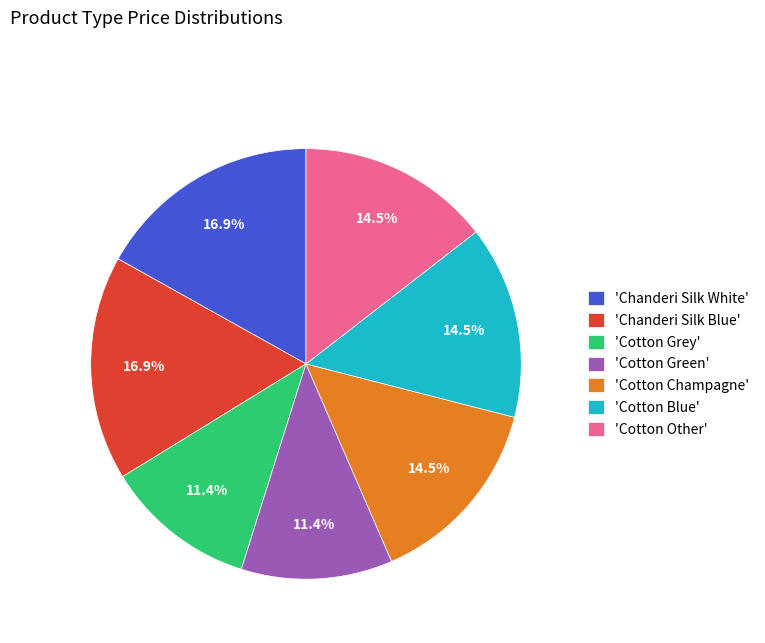

Which has a higher value, 'Cotton Green' or 'Chanderi Silk Blue'?

'Chanderi Silk Blue'